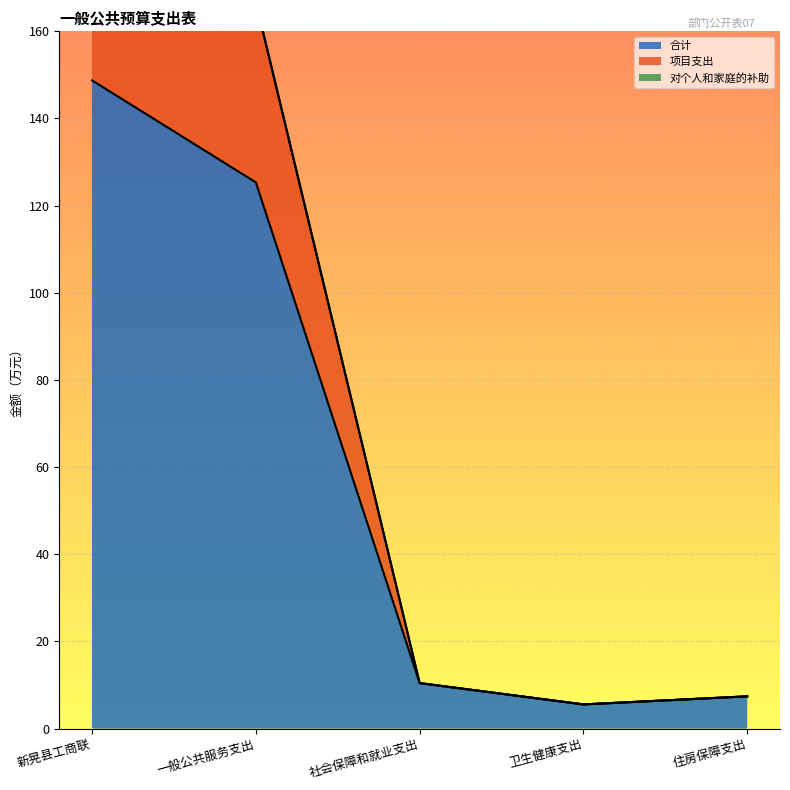

What is the maximum value for 项目支出?

190.1